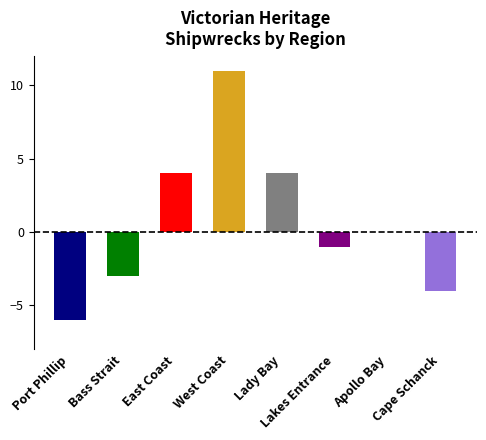

What is the greatest value displayed?

11